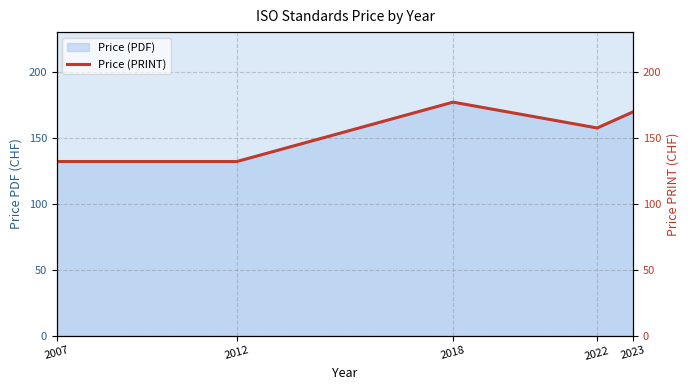

List the labels in order of value, smallest first.

2007, 2012, 2022, 2023, 2018